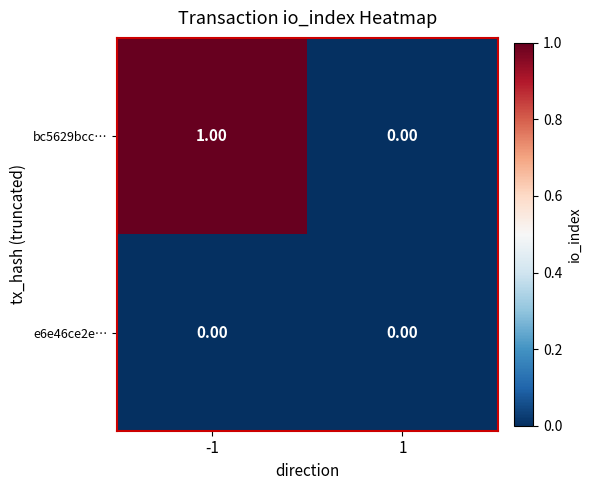

Rank the series by their average value, from highest to lowest.

bc5629bcc…, e6e46ce2e…